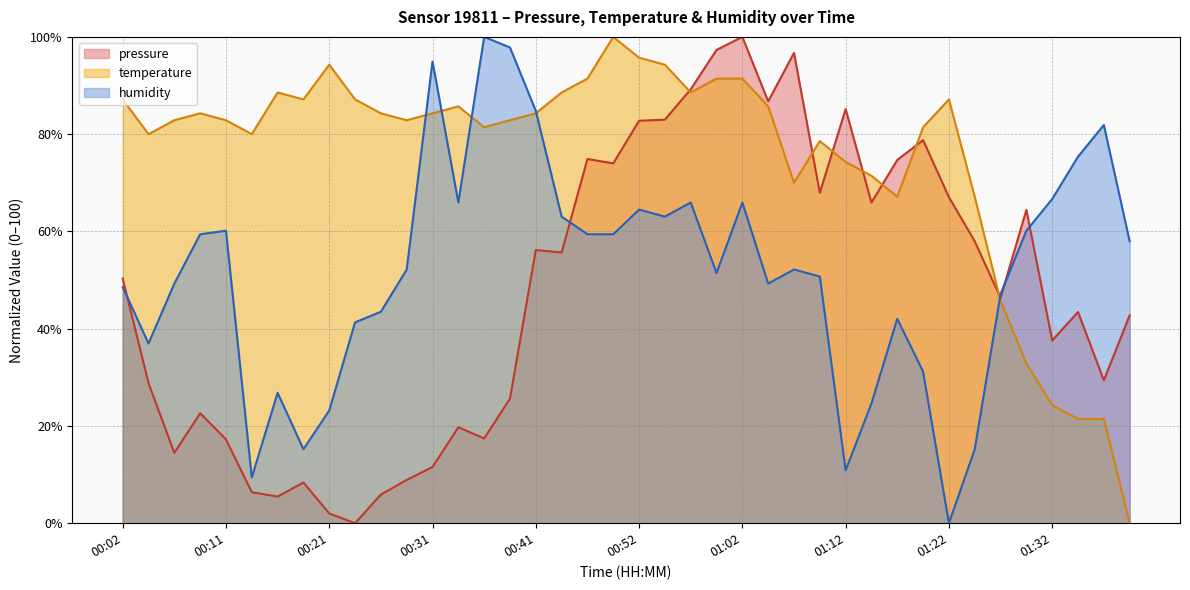

Which has a higher value, 01:12 or 00:34?

01:12